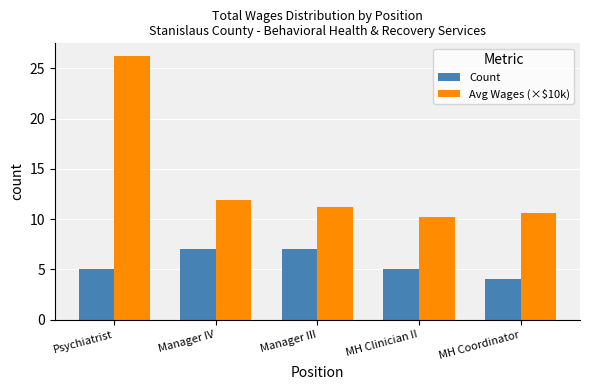

True or false: Count has a value of 4.0 at MH Coordinator.

True